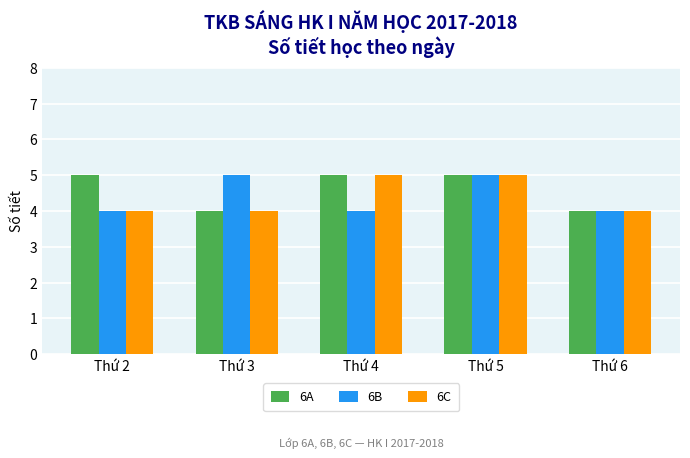

What is the minimum value for 6C?

4